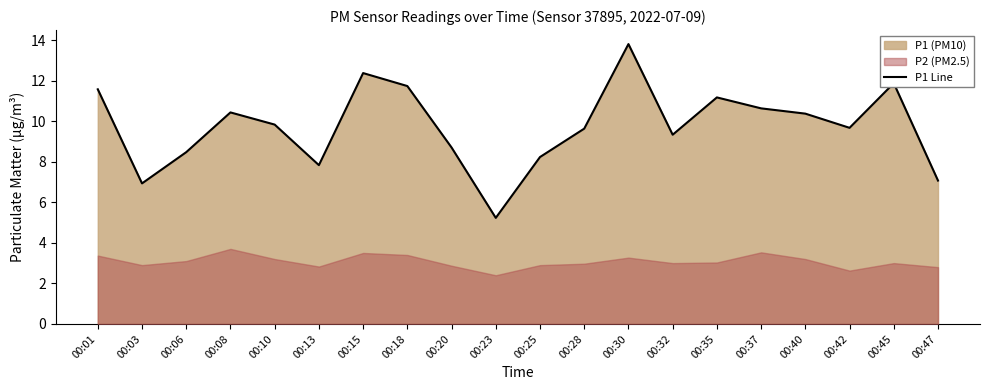

What value does the data have at 00:42?

9.7